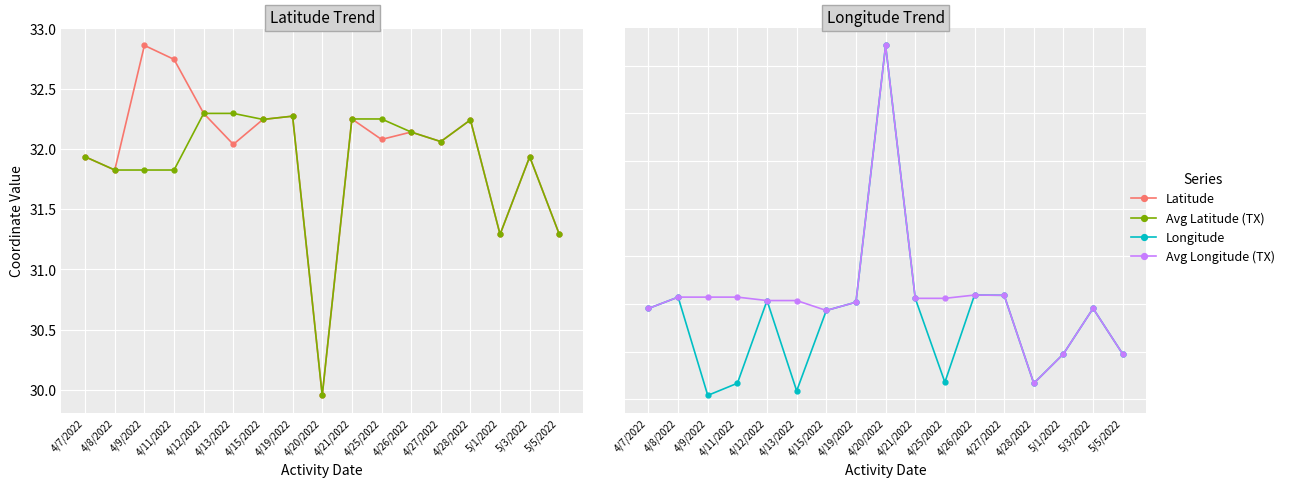

What is the average value of the Avg Latitude (TX) series?

31.9